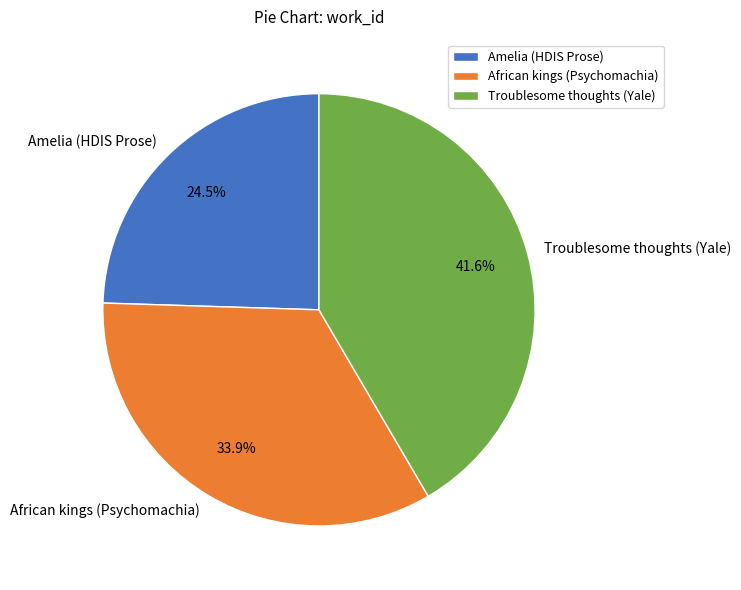

Which slice is the largest?

Troublesome thoughts (Yale)